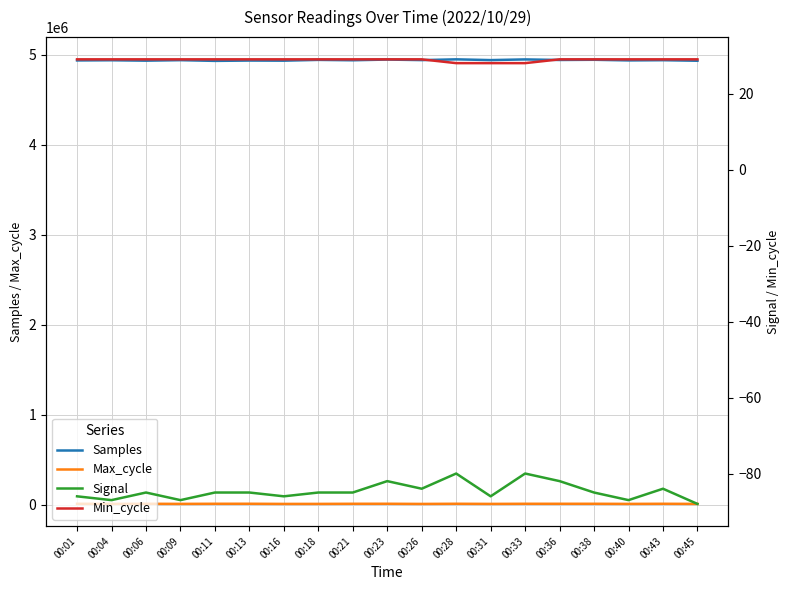

How many values in the Samples series exceed 4939944?

9